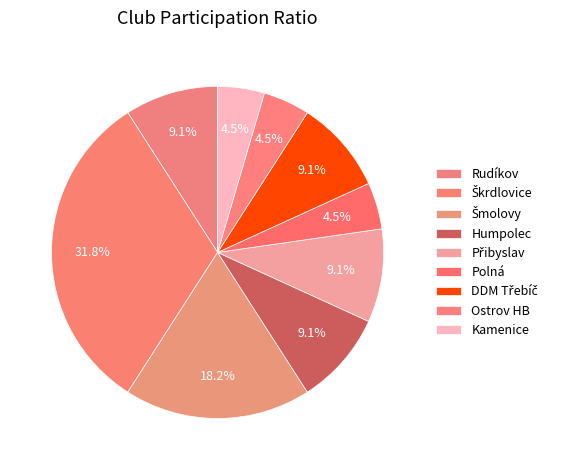

How many slices are in this pie chart?

9